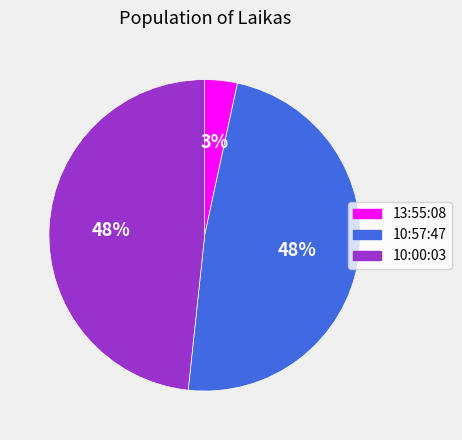

How many slices are in this pie chart?

3